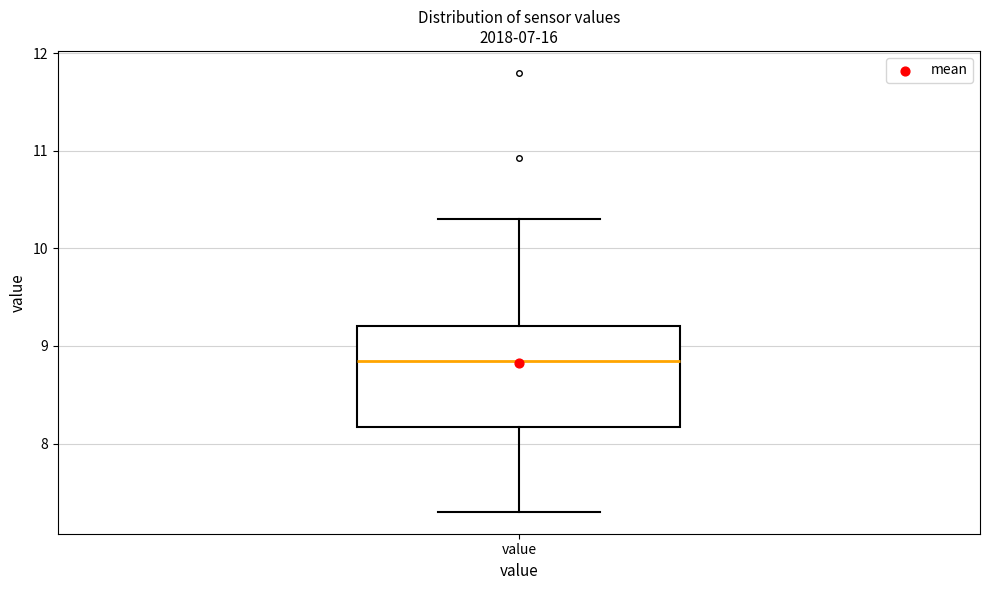

Transcribe this box plot: give where the median line is, the range the box spans, and where the two whiskers end, as read against the y-axis. The values are not printed on the chart, so give them approximately, as read against the axis.

median 8.9, box 8.2 to 9.2, whiskers 7.3 to 10.3